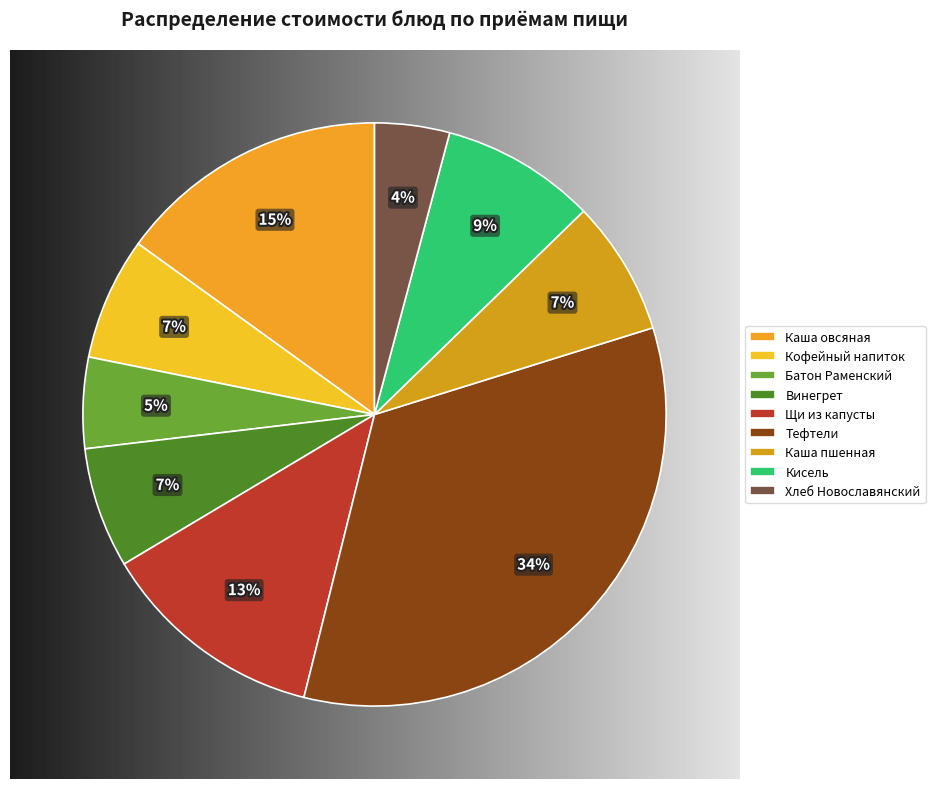

Rank the categories by value from lowest to highest.

Хлеб Новославянский, Батон Раменский, Винегрет овощной, Кофейный напиток с молоком, Каша пшенная вязкая, Кисель, Щи из свежей капусты, Каша овсяная молочная с маслом, Тефтели рубленные с соусом